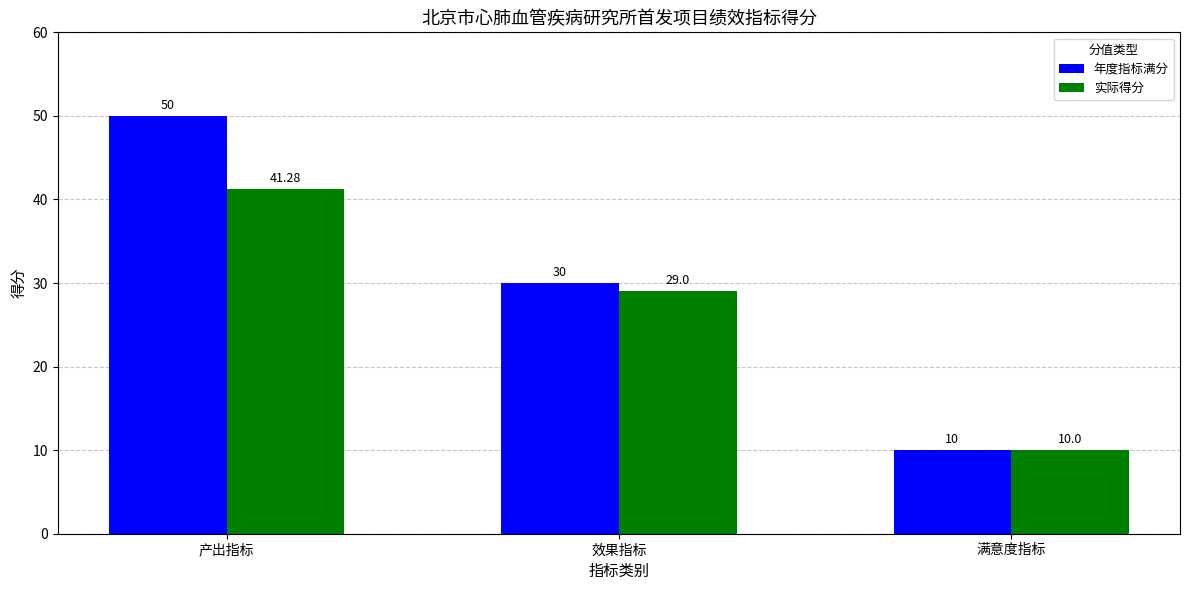

At how many categories does at least one series exceed 38?

1